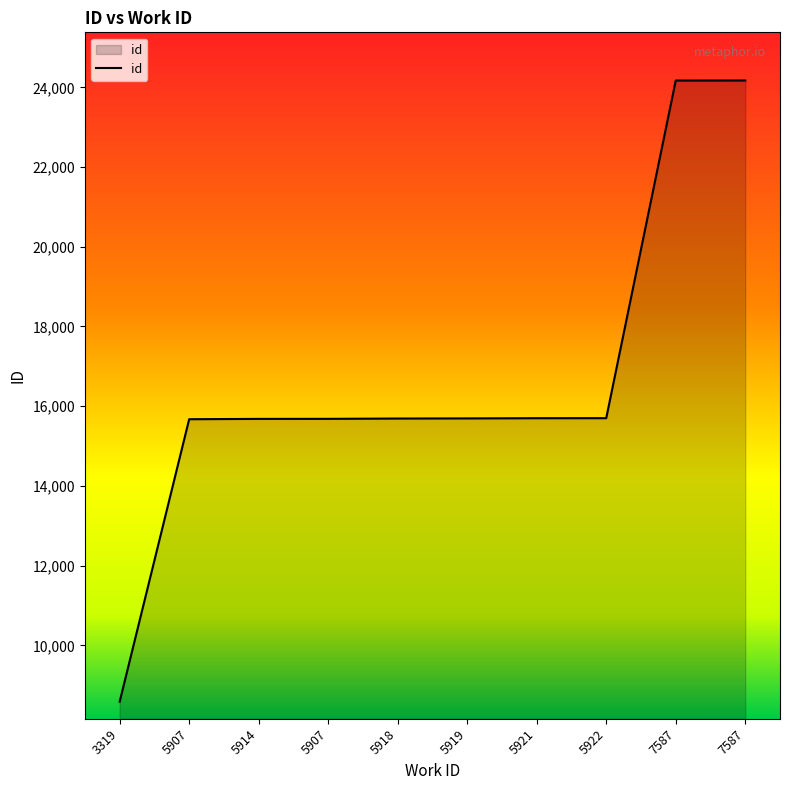

What is the minimum value shown in the chart?

8586